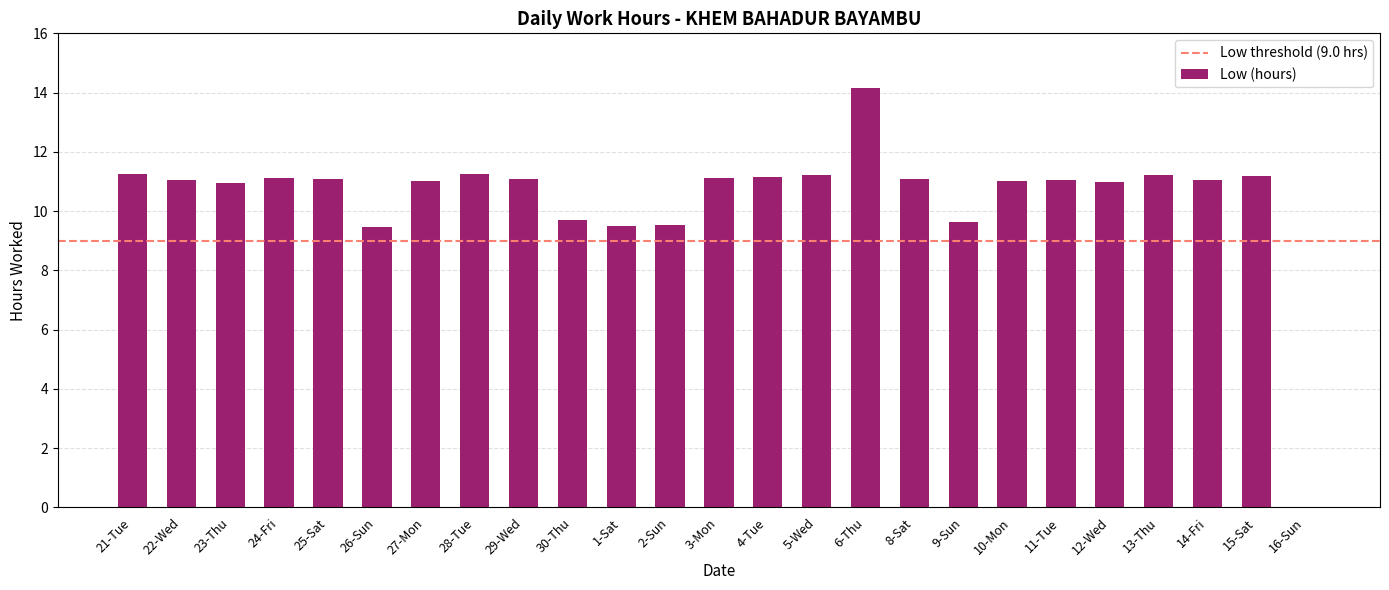

What is the sum of the values at 29-Wed and 28-Tue?

22.4